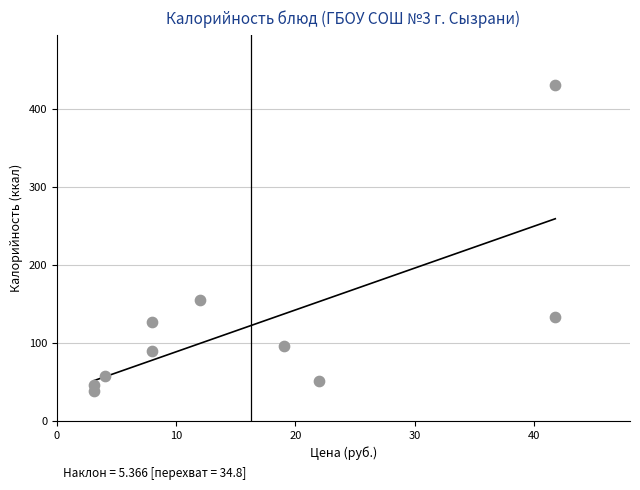

What is the range of X values (max minus min)?

38.7